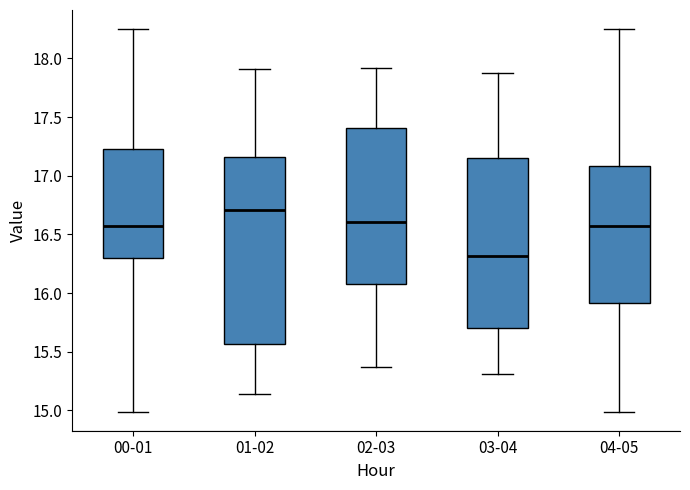

Reading left to right, transcribe this box plot: for each box, give where its median line is, the range the box spans, and where its two whiskers end, as read against the y-axis. The values are not printed on the chart, so give them approximately, as read against the axis.

00-01: median 16.60, box 16.30 to 17.25, whiskers 15.00 to 18.25
01-02: median 16.70, box 15.55 to 17.15, whiskers 15.15 to 17.90
02-03: median 16.60, box 16.10 to 17.40, whiskers 15.35 to 17.90
03-04: median 16.30, box 15.70 to 17.15, whiskers 15.30 to 17.90
04-05: median 16.60, box 15.90 to 17.10, whiskers 15.00 to 18.25